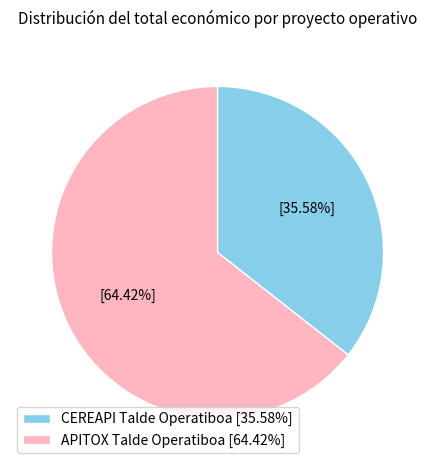

To the nearest percent, what portion does CEREAPI Talde Operatiboa represent?

36%